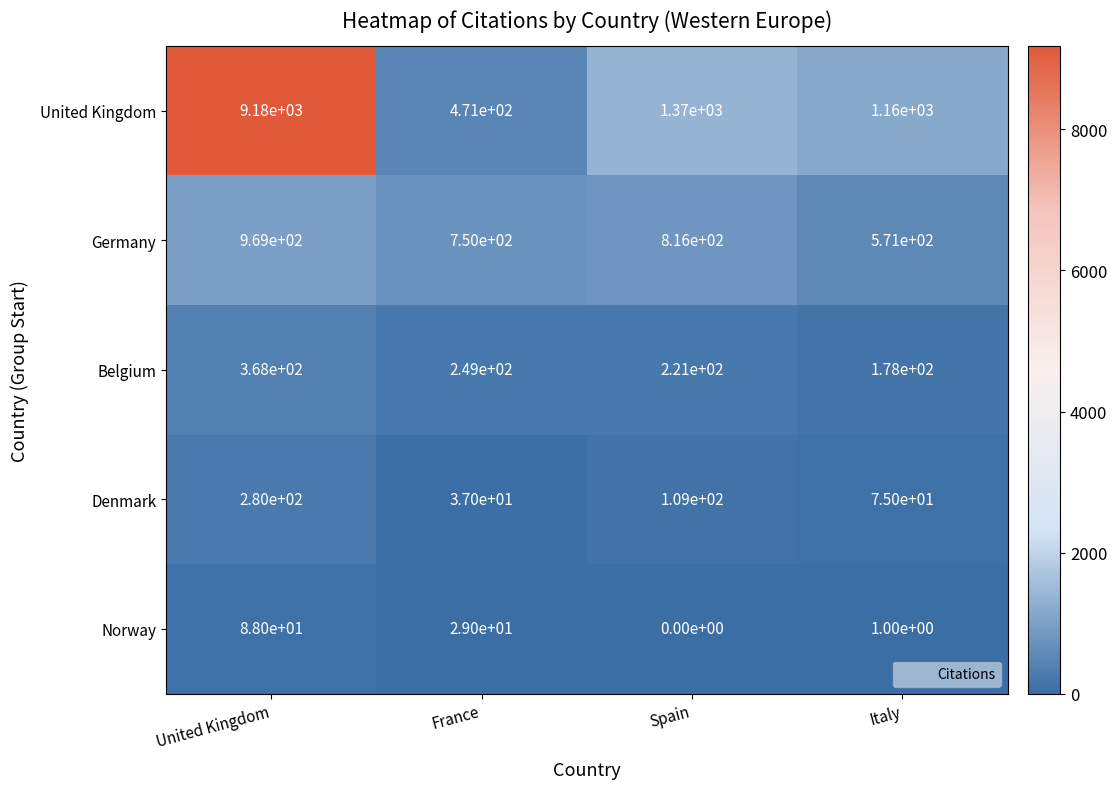

At which label is Germany closest to 770?

France